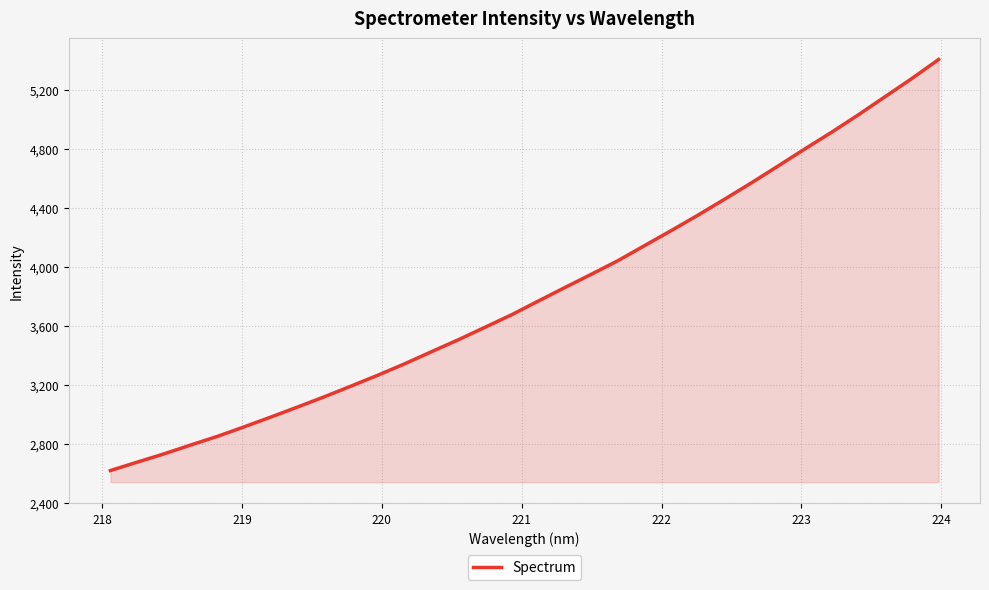

What is the smallest value displayed?

2620.9